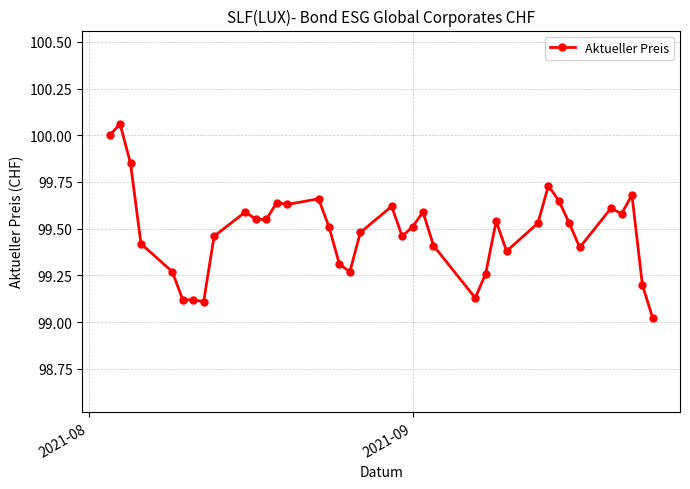

True or false: there are more than 1 points higher than both neighbors.

True